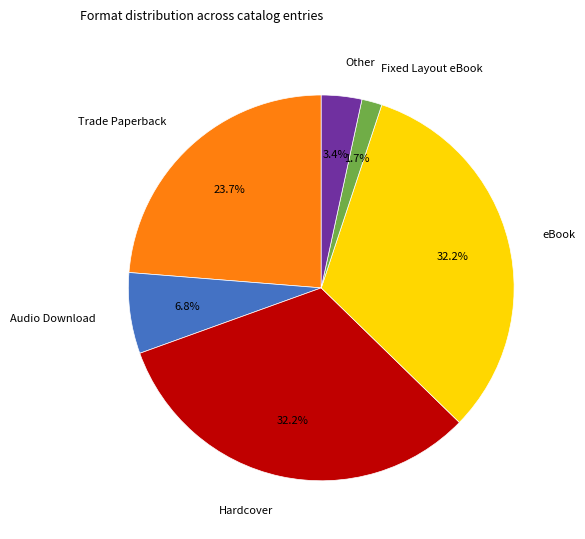

Which has a higher value, eBook or Other?

eBook